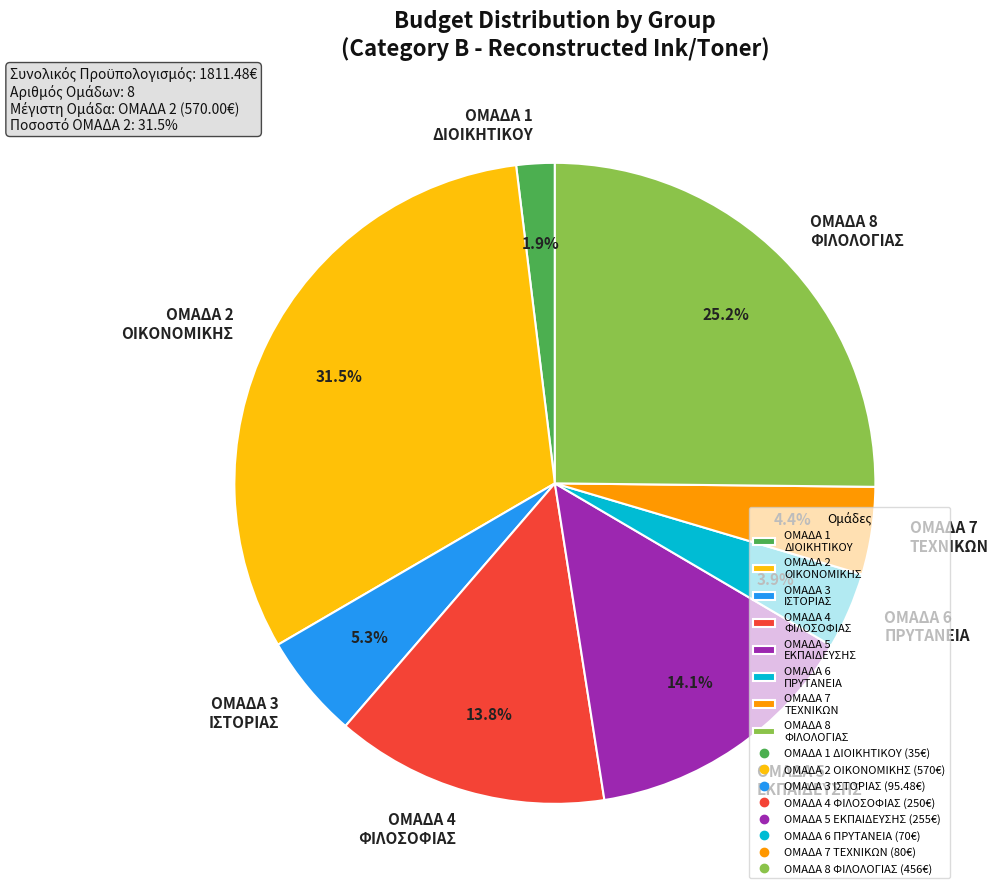

Which category has the smallest portion of the pie?

ΟΜΑΔΑ 1 ΔΙΟΙΚΗΤΙΚΟΥ